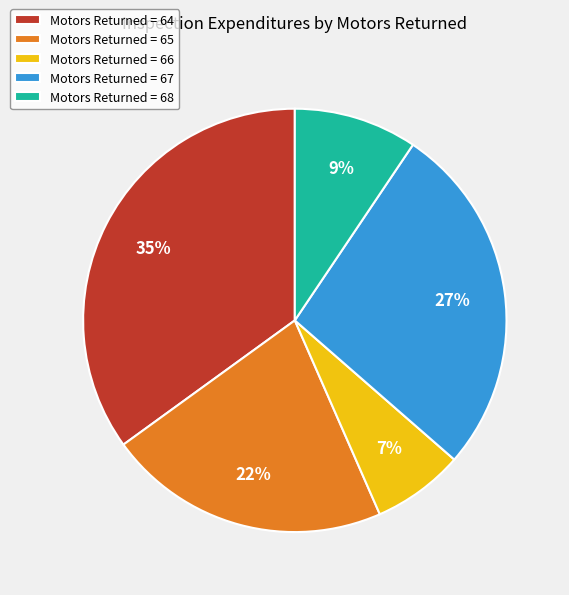

Count the number of slices in the pie.

5